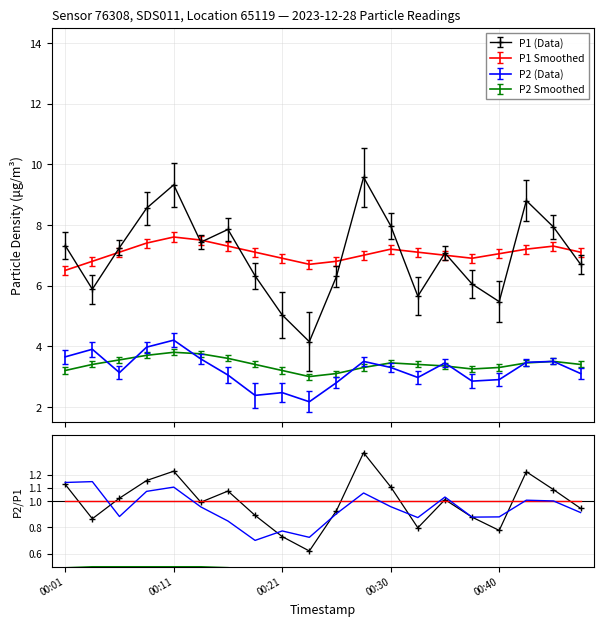

Where is P2 Smoothed nearest to the value 0?

9